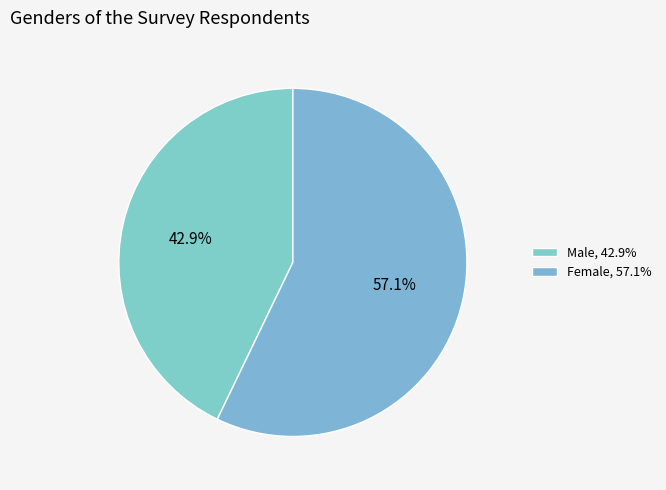

How many slices are in this pie chart?

2